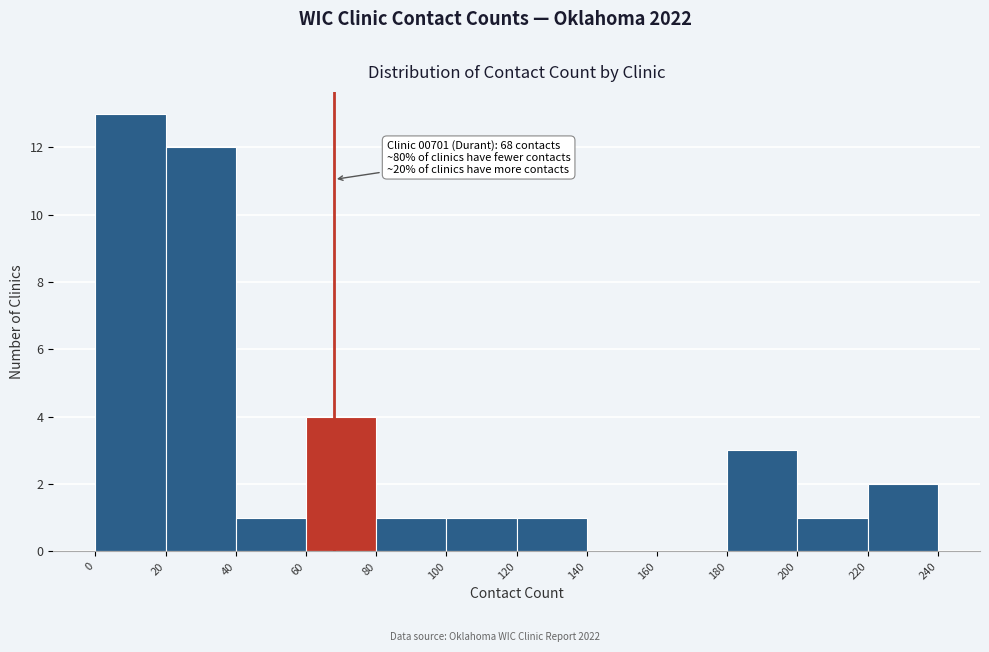

Over which range of the x-axis is the bar tallest?

0 to 20